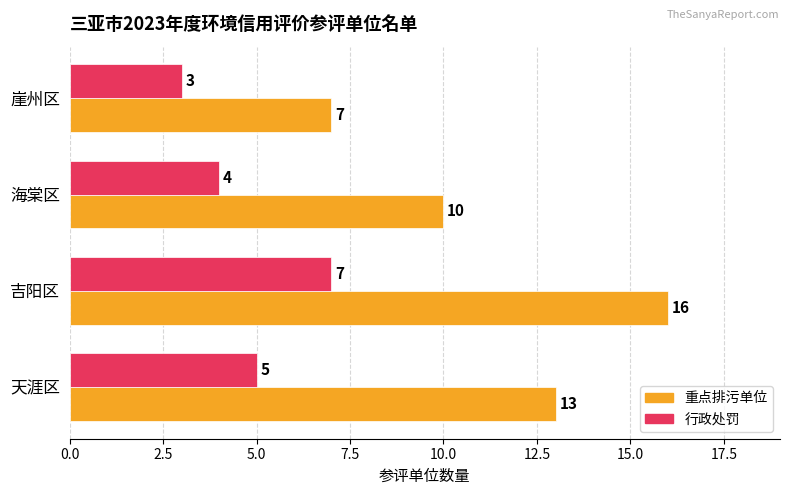

The 行政处罚 series shows 3 at 崖州区. True or false?

True